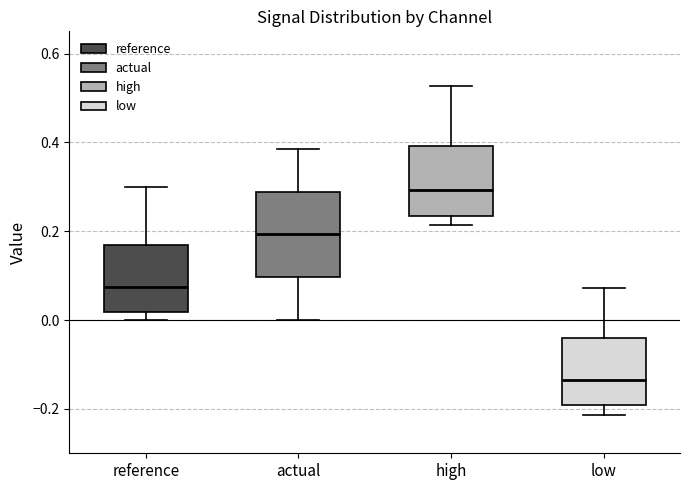

Reading left to right, read every box against the y-axis: the position of its median line, the range the box covers, and the ends of its whiskers. The values are not printed on the chart, so give them approximately, as read against the axis.

reference: median 0.08, box 0.02 to 0.16, whiskers 0.00 to 0.30
actual: median 0.20, box 0.10 to 0.28, whiskers 0.00 to 0.38
high: median 0.30, box 0.24 to 0.40, whiskers 0.22 to 0.52
low: median -0.14, box -0.20 to -0.04, whiskers -0.22 to 0.08